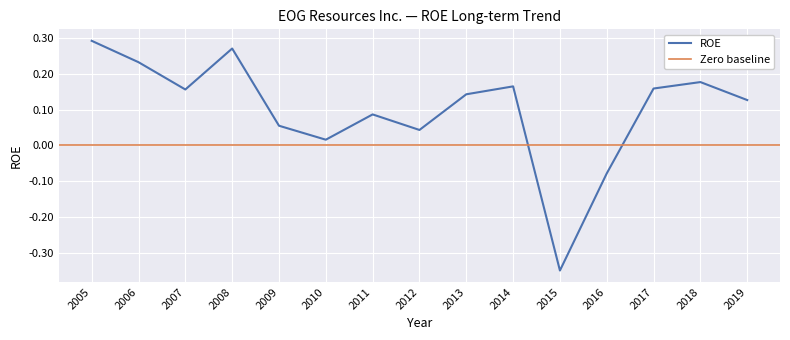

What is the difference between the values at 2008 and 2009?

0.2